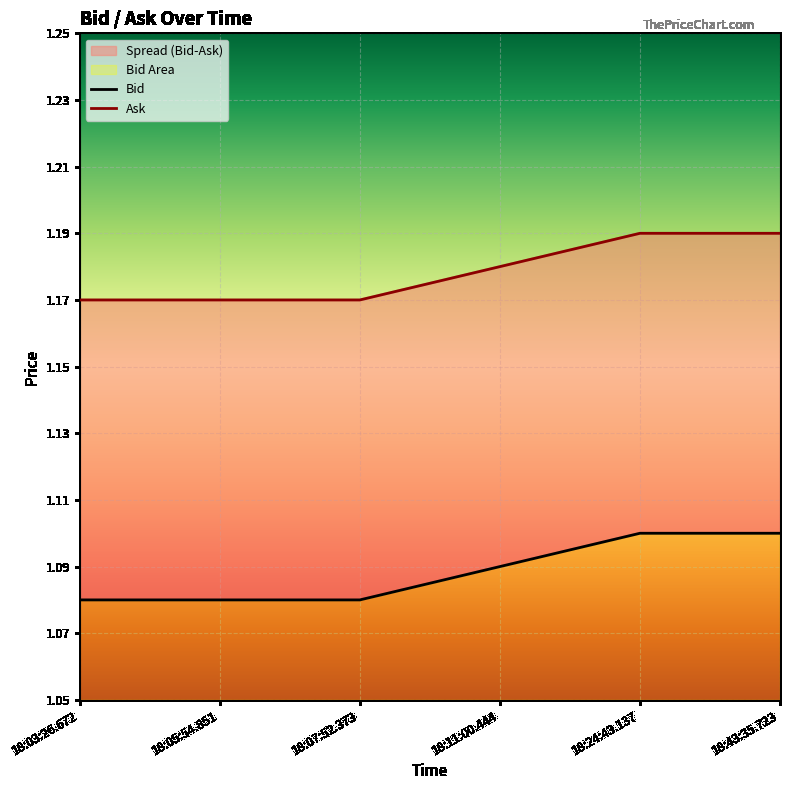

Which category has the highest value in the Bid series?

18:24:43.137